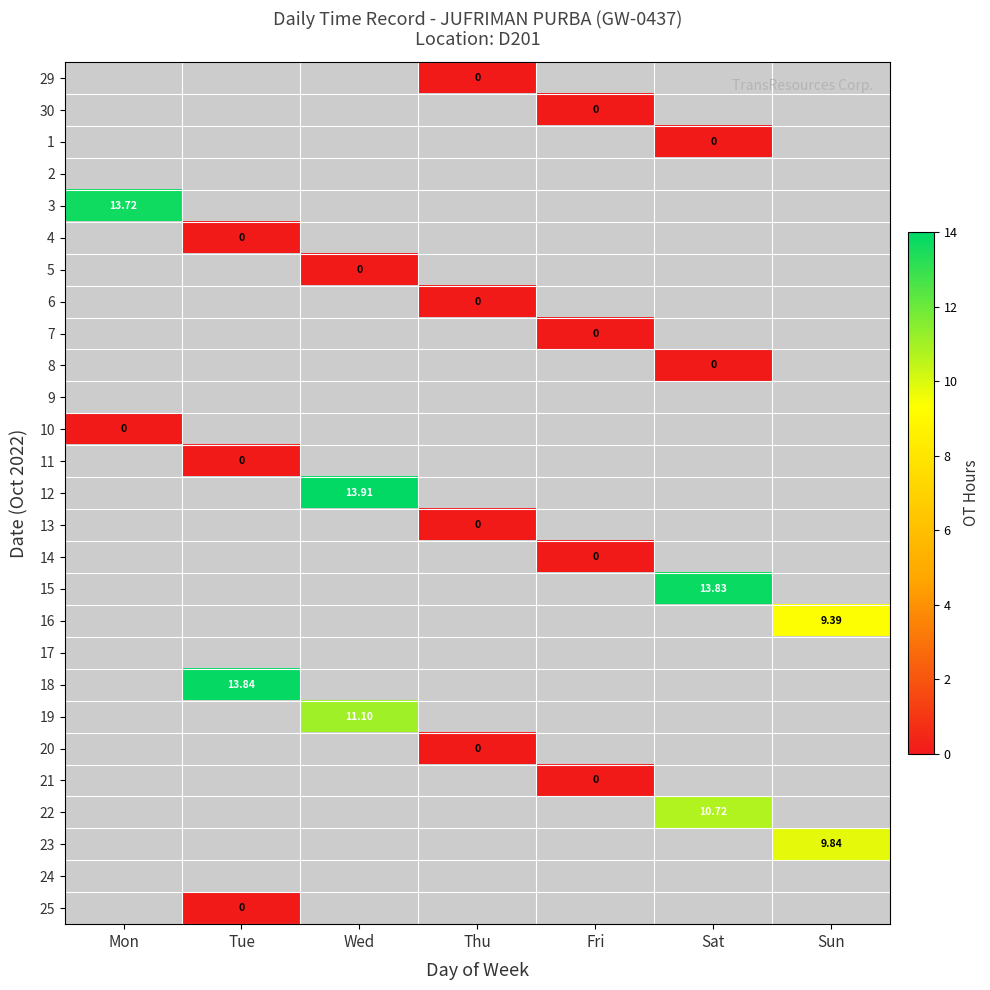

How many positive values does the 23 series have?

1